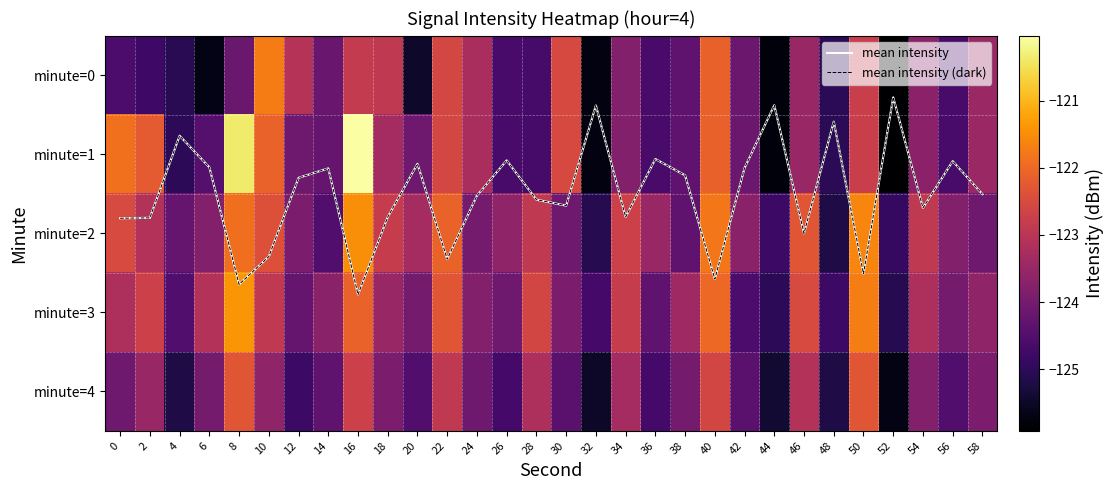

Count the number of categories in the chart.

30